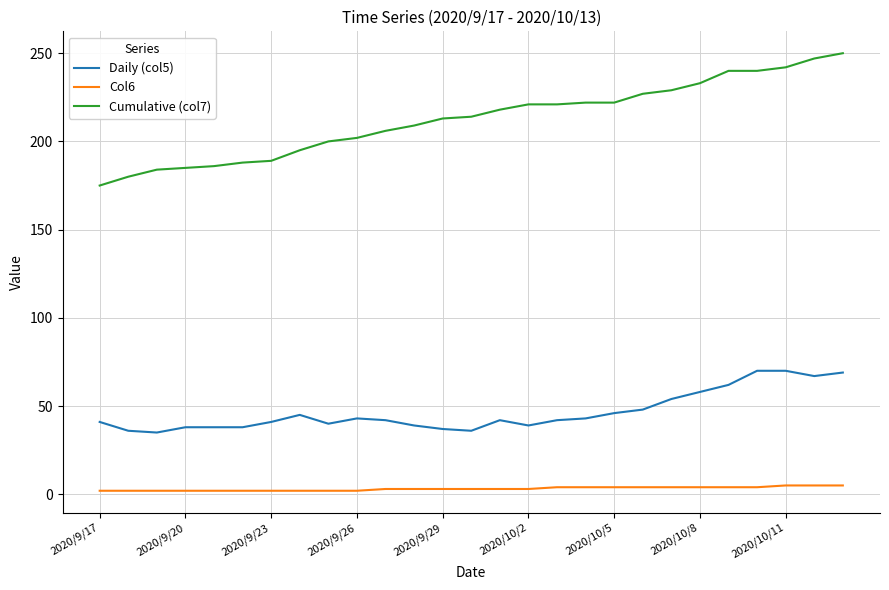

True or false: Daily (col5) and Col6 cross at least once.

False